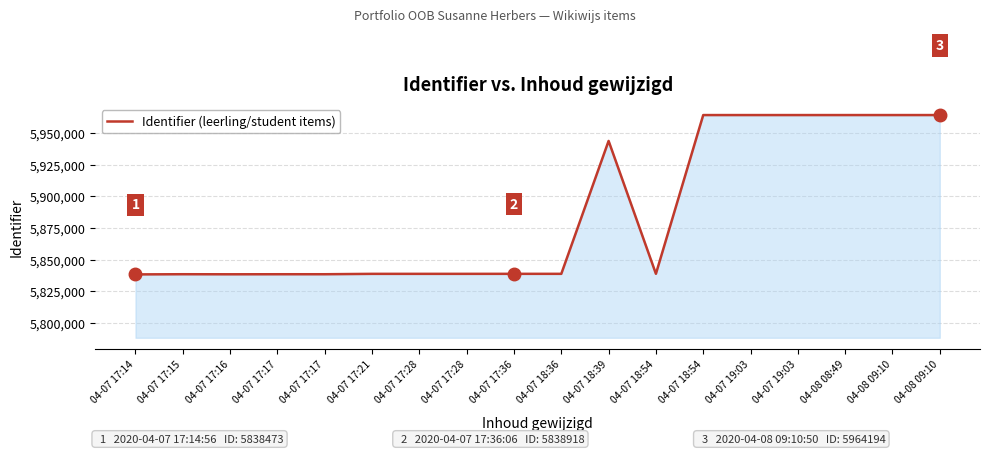

What is the difference between the second highest and minimum values?

125720